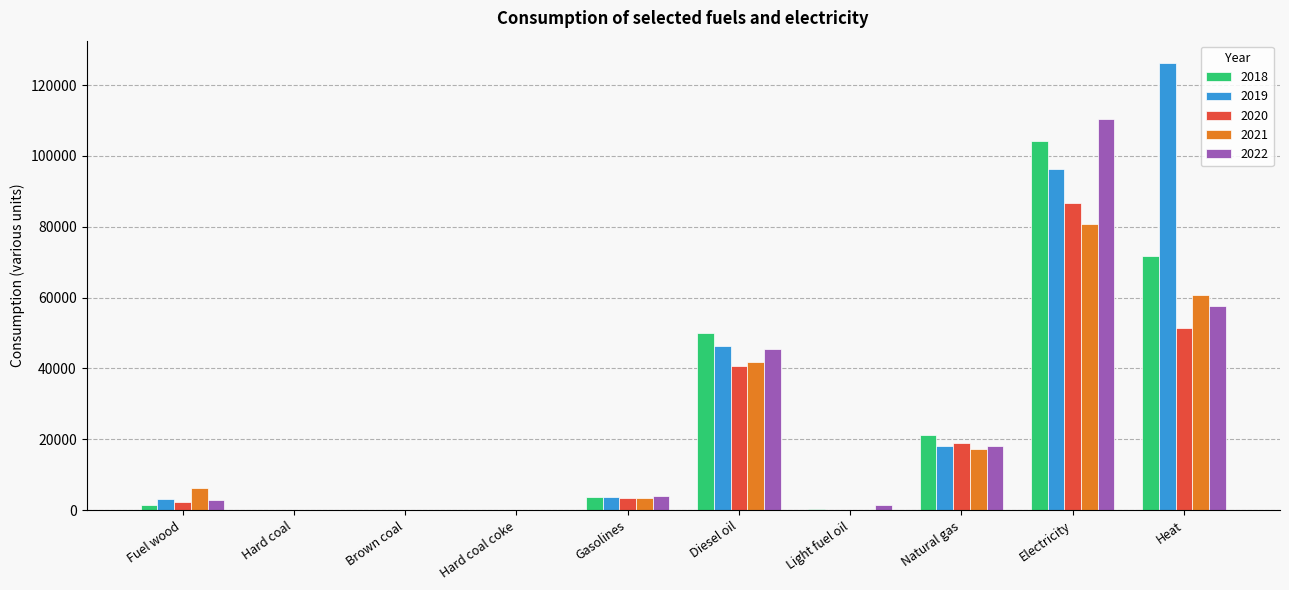

What are all the series names shown in the legend?

2018, 2019, 2020, 2021, 2022